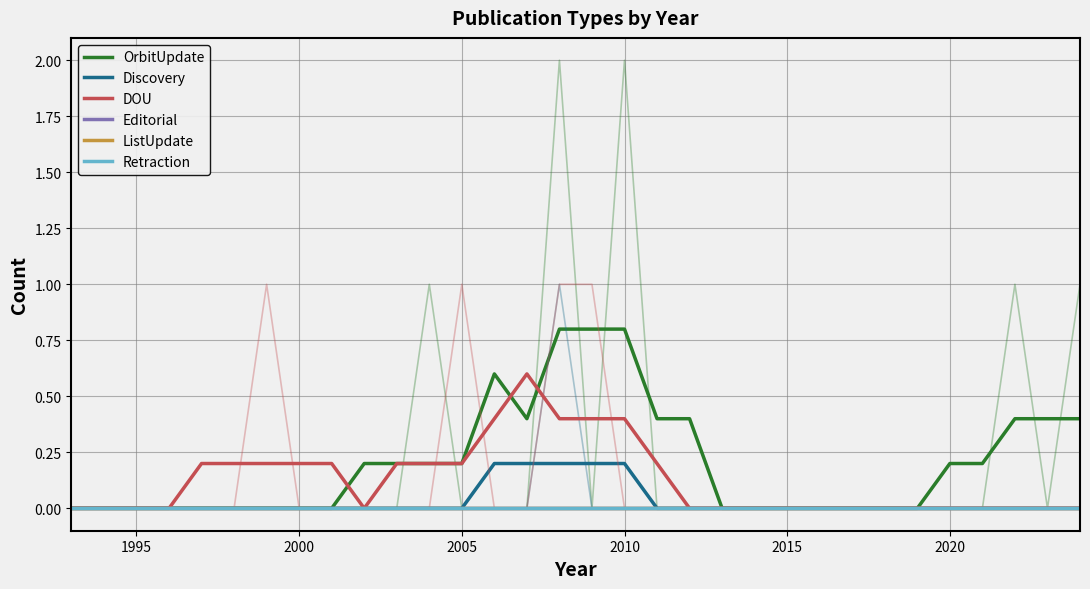

True or false: ListUpdate and Retraction intersect in this chart.

False